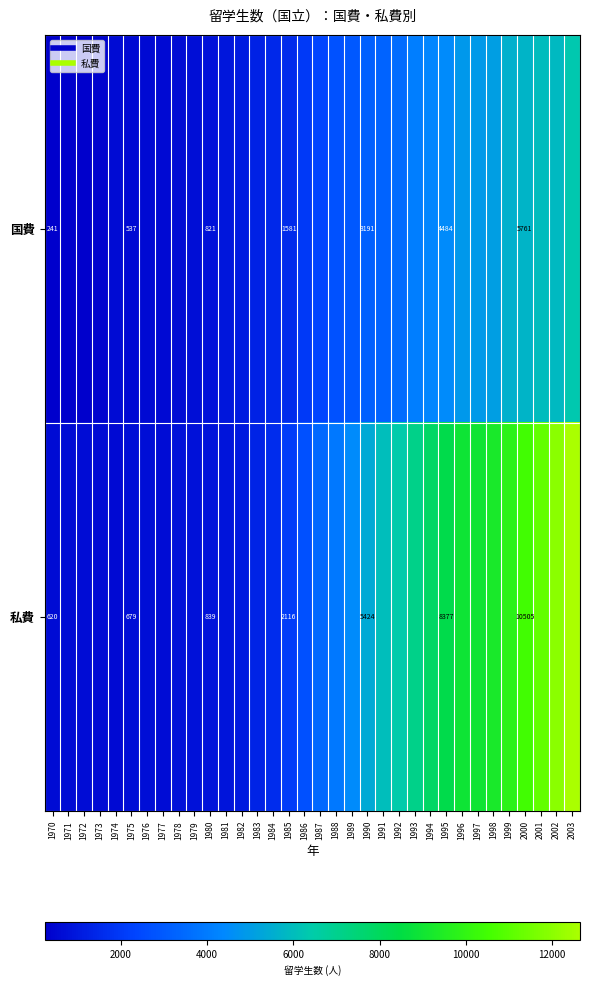

Which series has the largest total across all categories?

私費